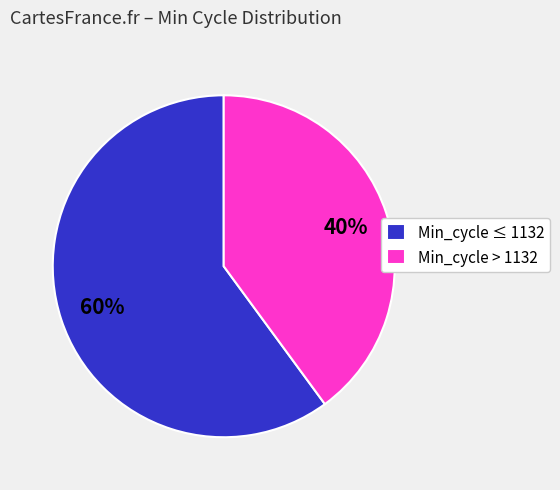

True or false: Min_cycle ≤ 1132 accounts for 68% of the total.

False